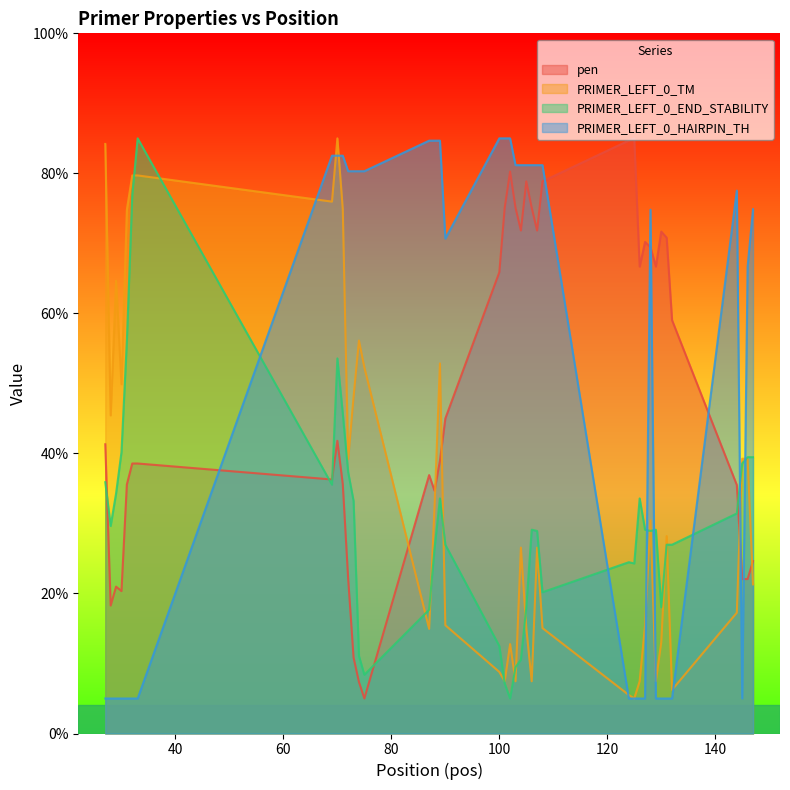

What is the average value of the PRIMER_LEFT_0_TM series?

34.7